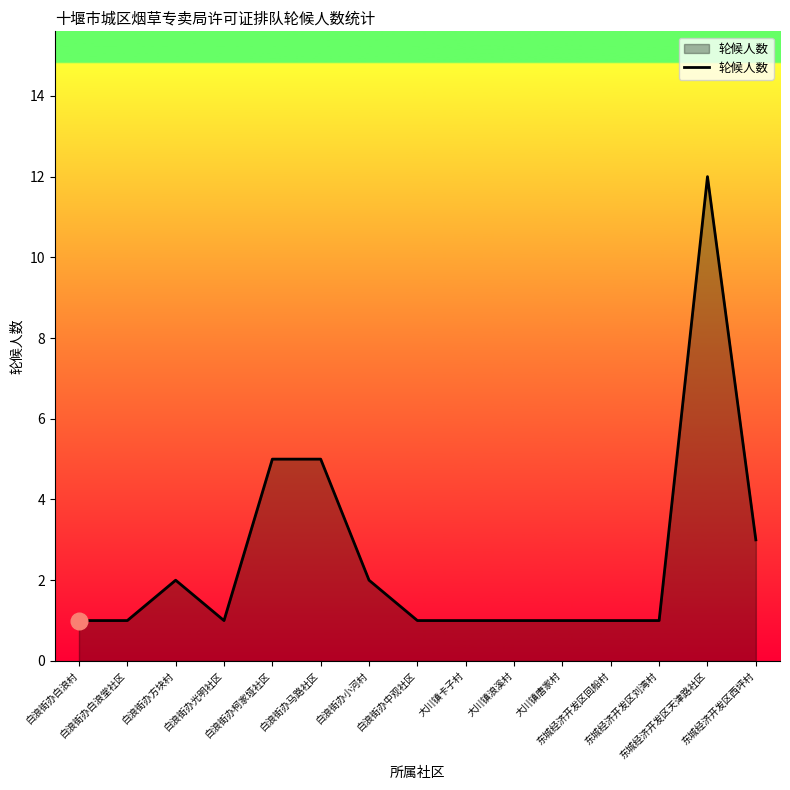

What is the difference between the maximum and minimum values?

11